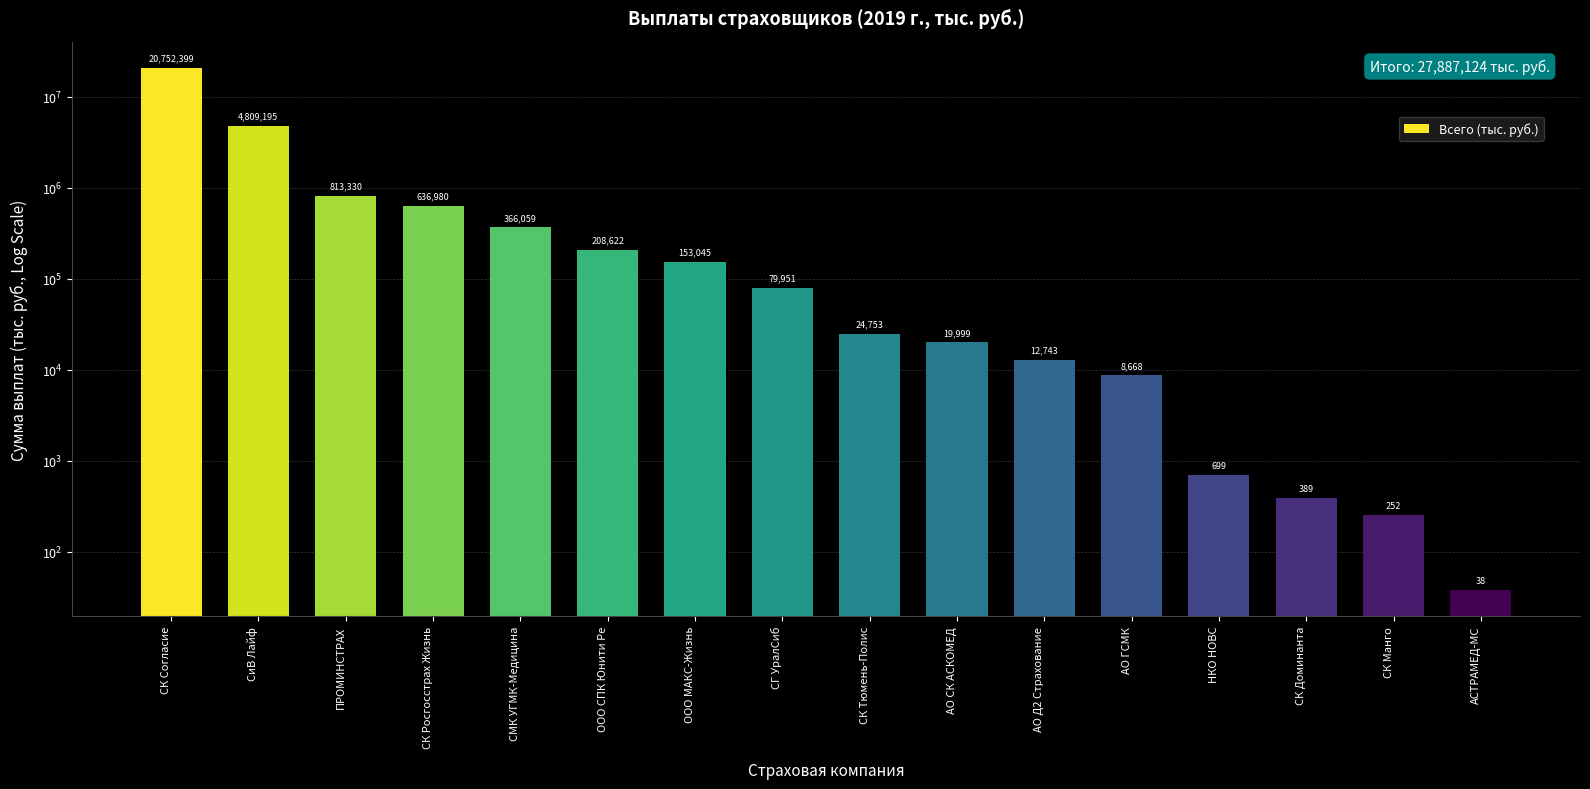

How many data points does each series have?

16